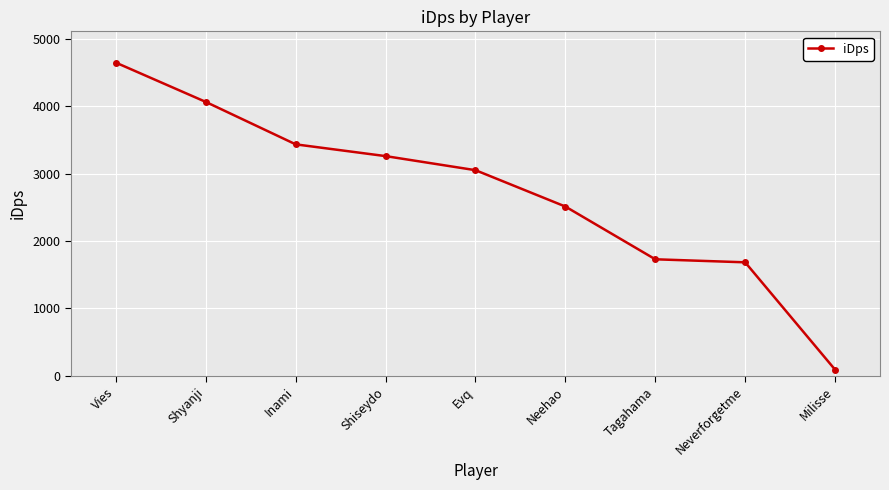

List the labels in order of value, smallest first.

Milisse, Neverforgetme, Tagahama, Neehao, Evq, Shiseydo, Inami, Shyanji, Vies